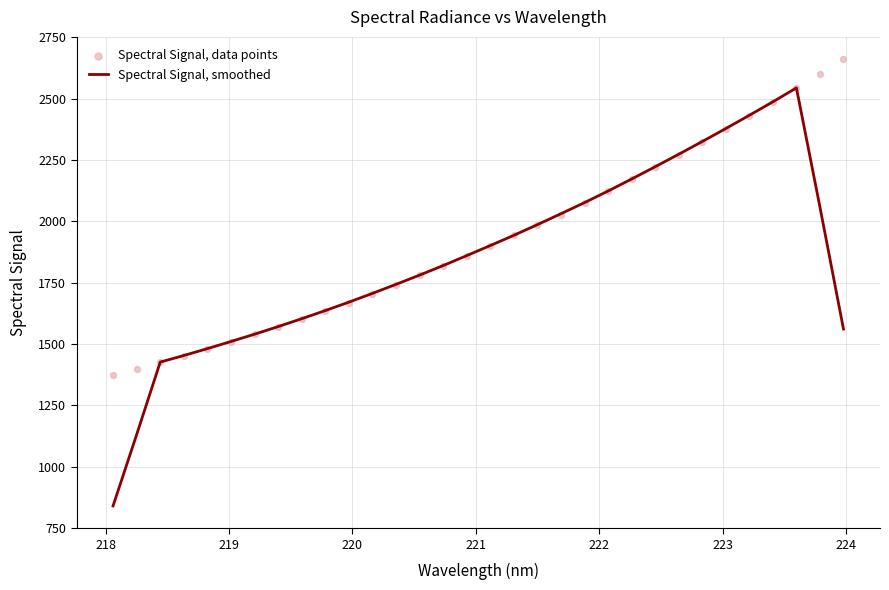

At how many categories does at least one series exceed 863?

32